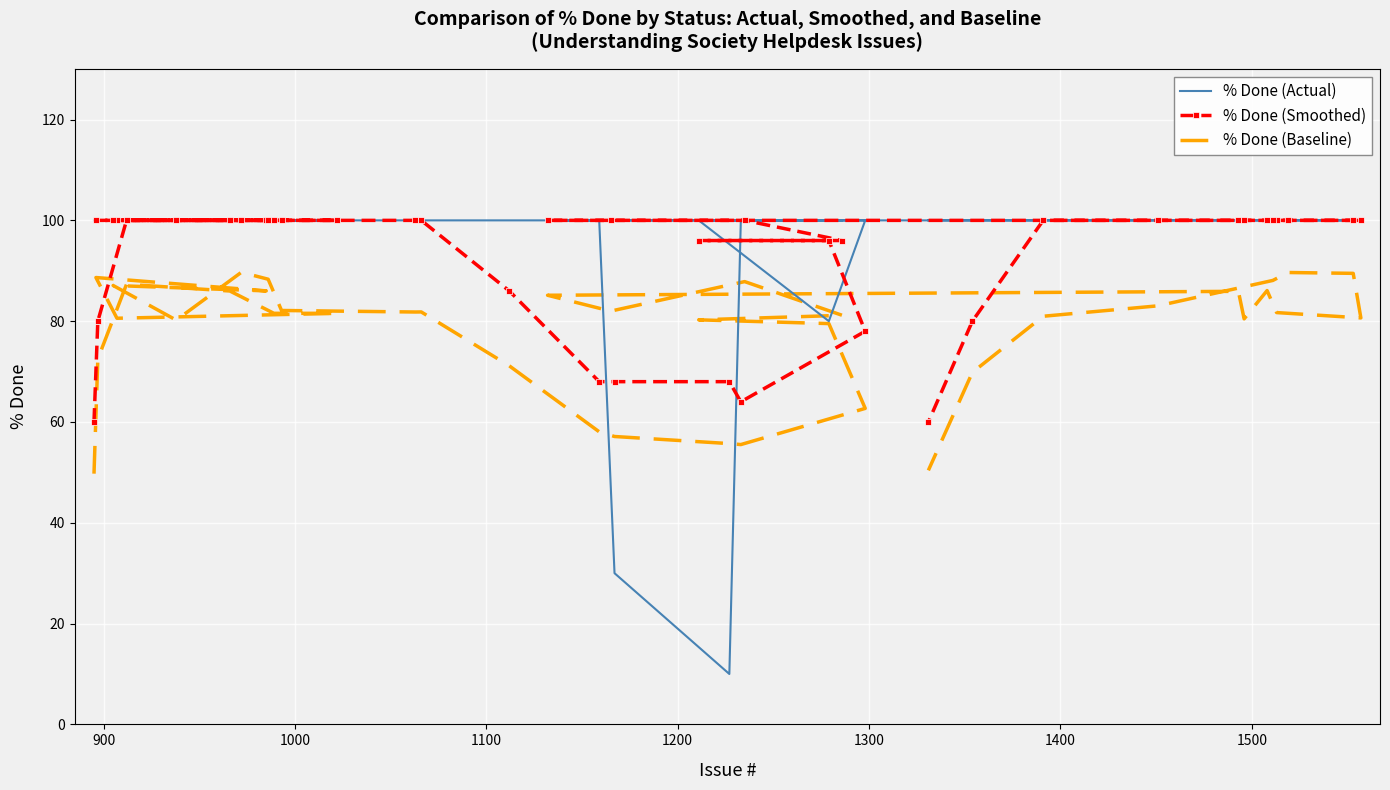

Reading left to right, extract all data points from this chart.

% Done (Actual): 100.0	100.0	100.0	100.0	100.0	100.0	100.0	100.0	100.0	100.0	100.0	100.0	100.0	100.0	100.0	100.0	100.0	100.0	30.0	10.0	100.0	100.0	80.0	100.0	100.0	100.0	100.0	100.0	100.0	100.0	100.0	100.0	100.0	100.0	100.0	100.0	100.0	100.0	100.0	100.0
% Done (Smoothed): 60.0	80.0	100.0	100.0	100.0	100.0	100.0	100.0	100.0	100.0	100.0	100.0	100.0	100.0	100.0	100.0	86.0	68.0	68.0	68.0	64.0	78.0	96.0	96.0	96.0	100.0	100.0	100.0	100.0	100.0	100.0	100.0	100.0	100.0	100.0	100.0	100.0	100.0	80.0	60.0
% Done (Baseline): 49.7	72.5	87.3	86.0	81.6	81.6	80.6	88.7	86.0	87.1	80.2	89.7	88.3	82.1	81.8	81.8	71.1	58.0	57.1	55.7	55.5	62.7	79.5	80.3	81.2	87.9	82.0	85.1	85.9	80.5	86.1	81.7	80.7	89.5	89.7	88.1	83.0	81.0	69.8	50.4